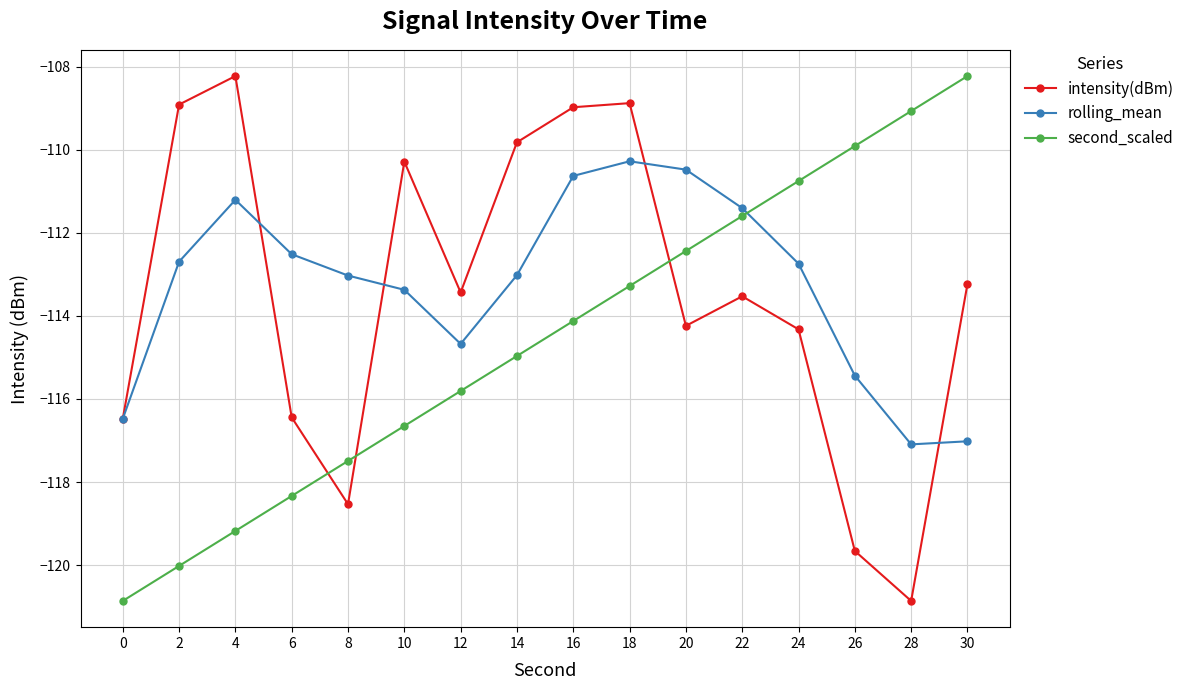

Which category has the highest value in the intensity(dBm) series?

4